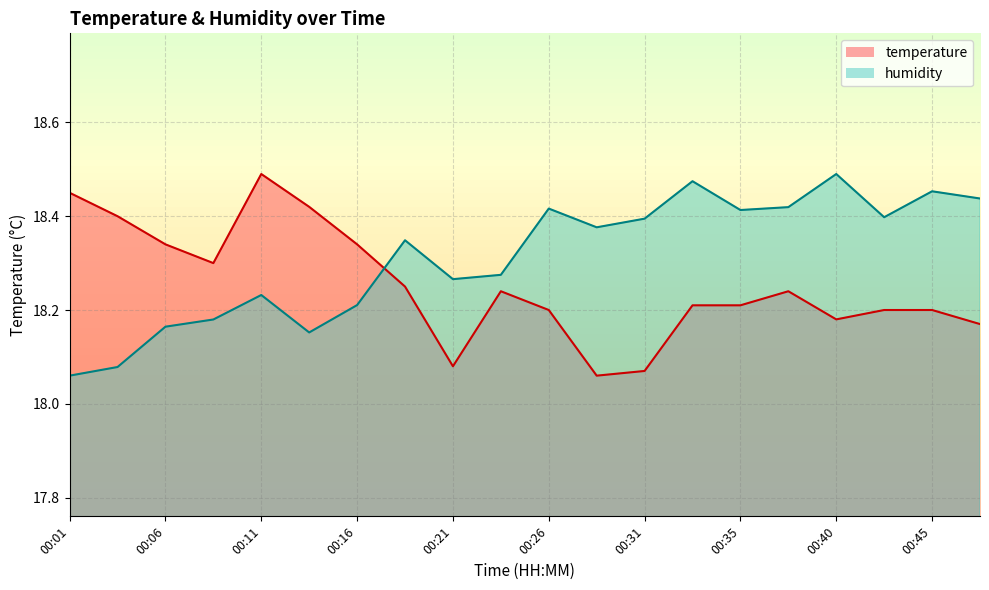

At which category does humidity reach its first local peak?

00:11